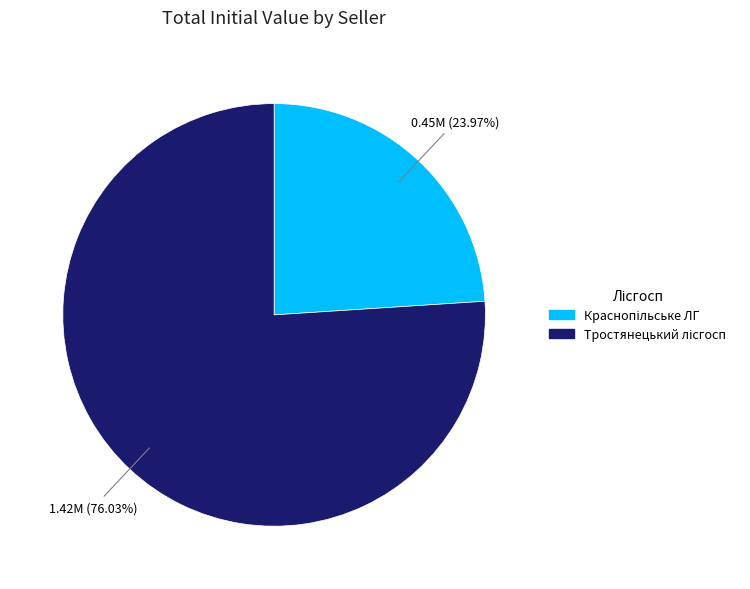

Is there any slice that represents more than half of the pie?

Yes